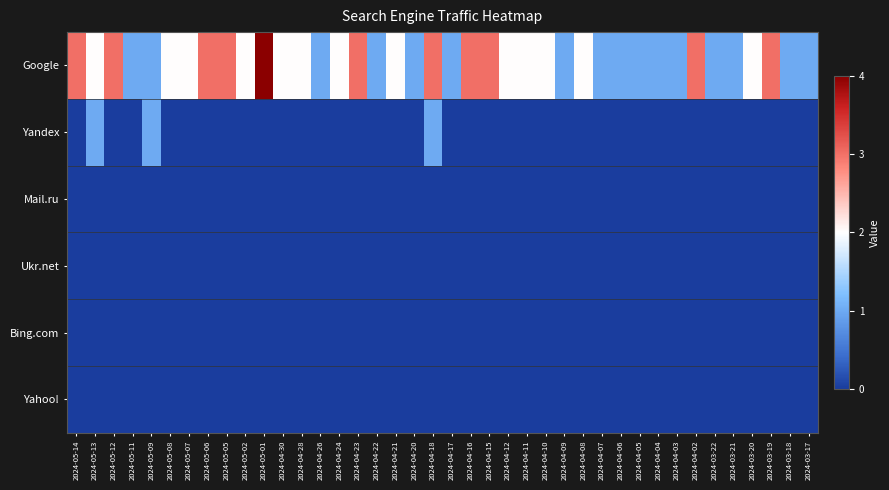

Rank the series at 2024-05-02 from highest to lowest value.

Google, Yandex, Mail.ru, Ukr.net, Bing.com, Yahoo!